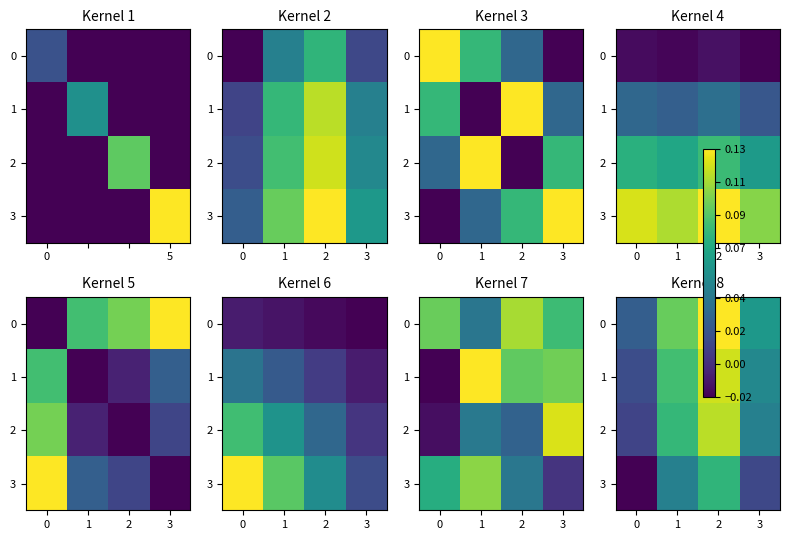

What is the difference between the 2 values at 3 and 2?

0.1